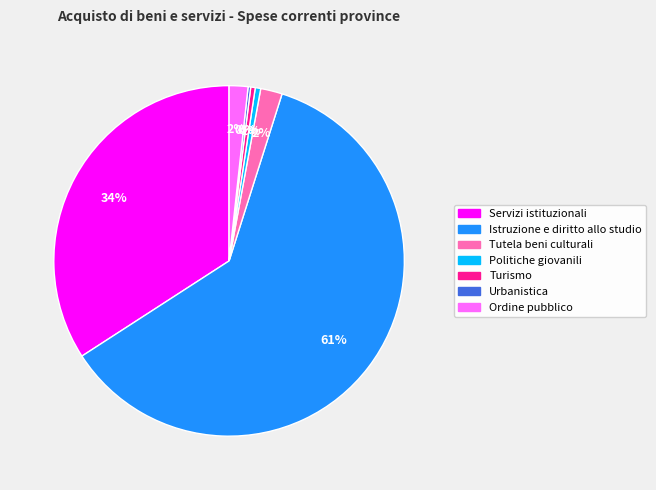

What is the largest slice in the pie chart?

Istruzione e diritto allo studio